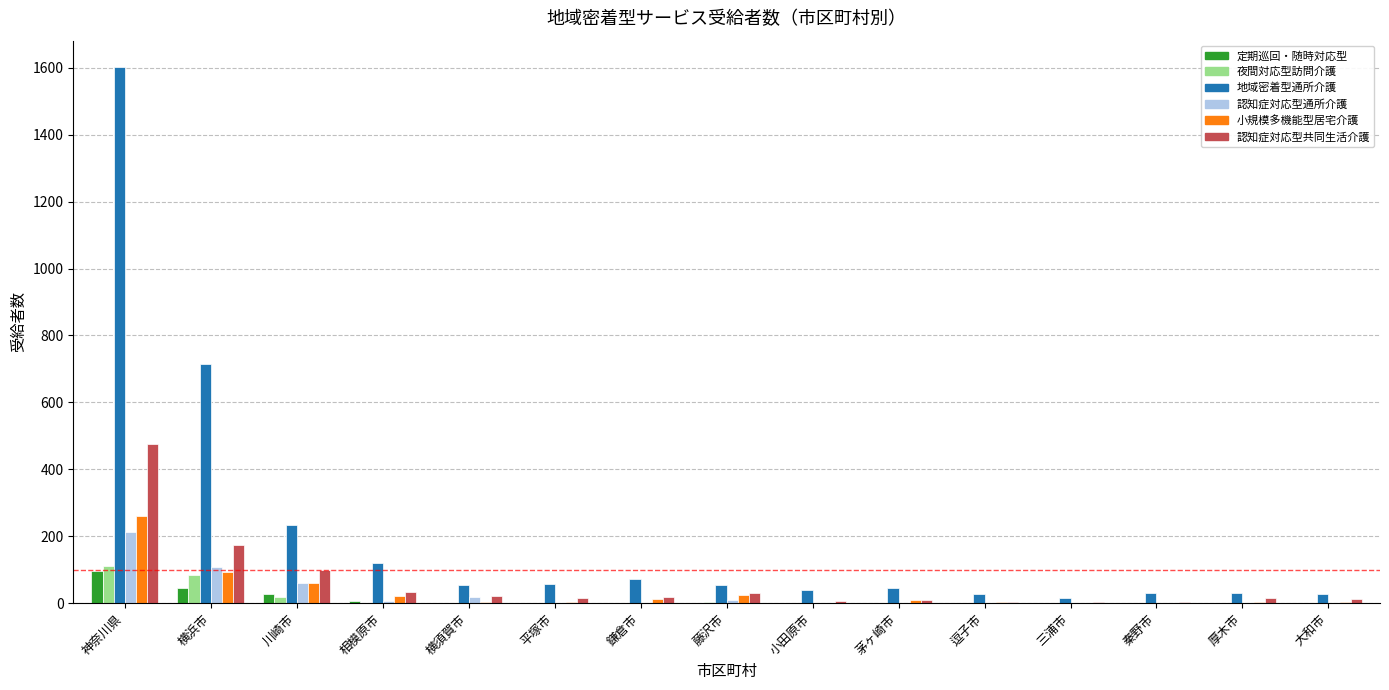

What is the total value across all series at 小田原市?

51